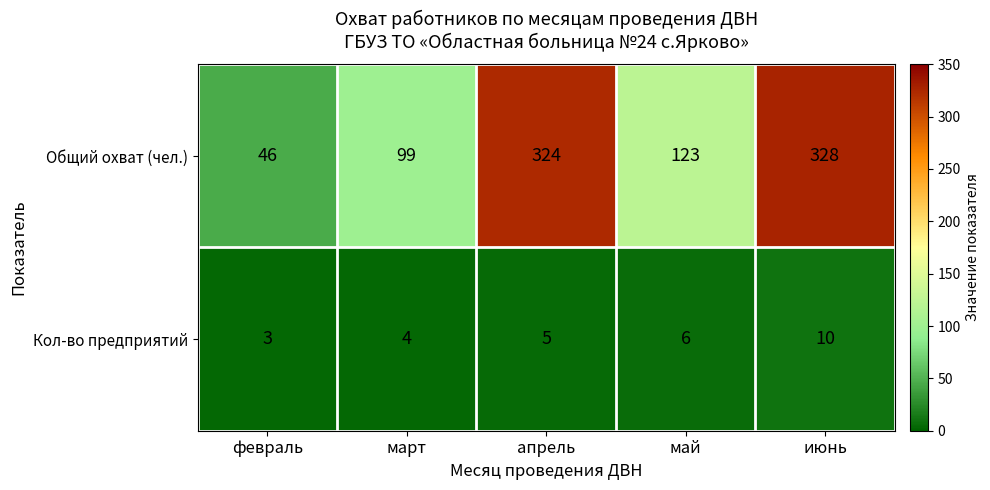

What is the approximate value of Общий охват (чел.) at июнь?

328